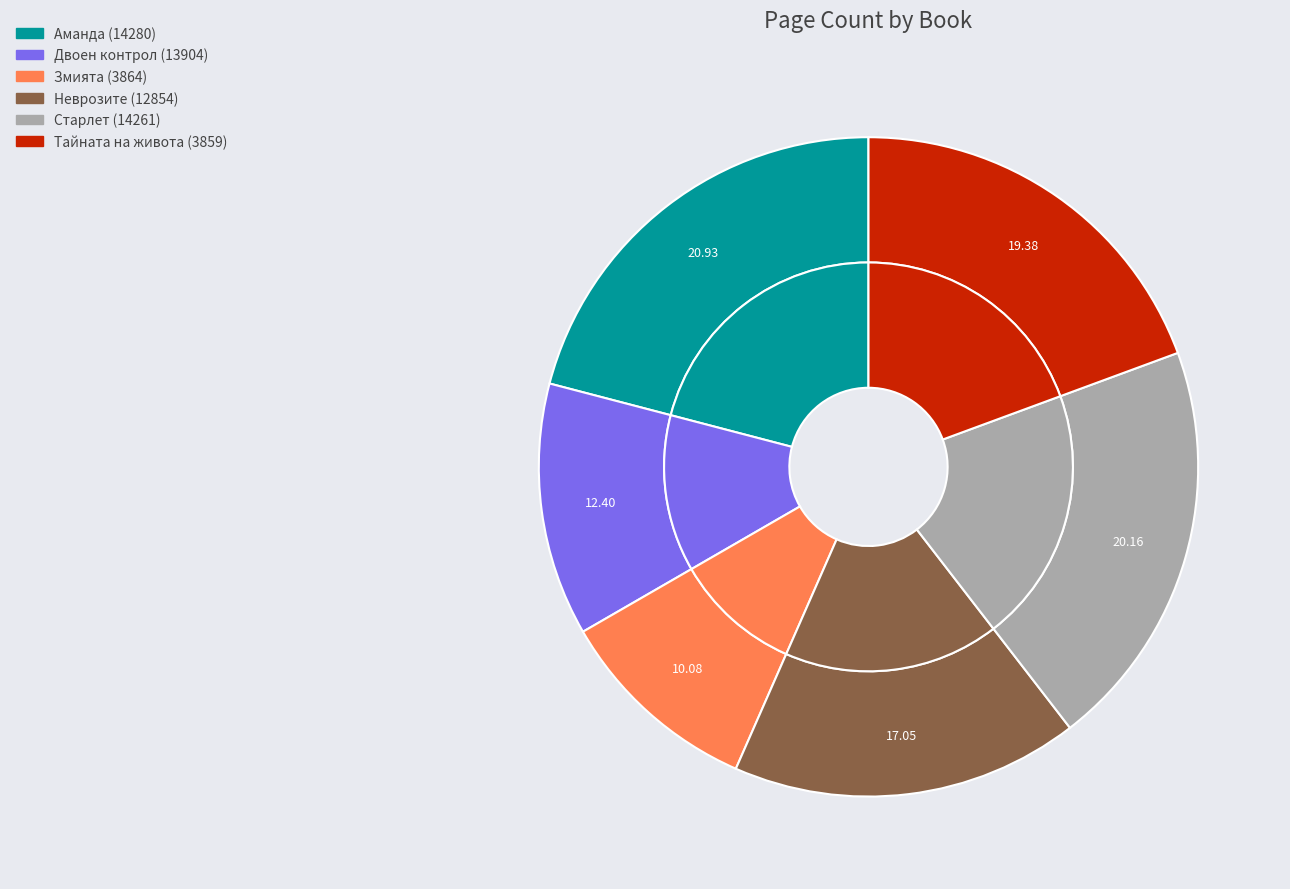

Count the number of slices in the pie.

6